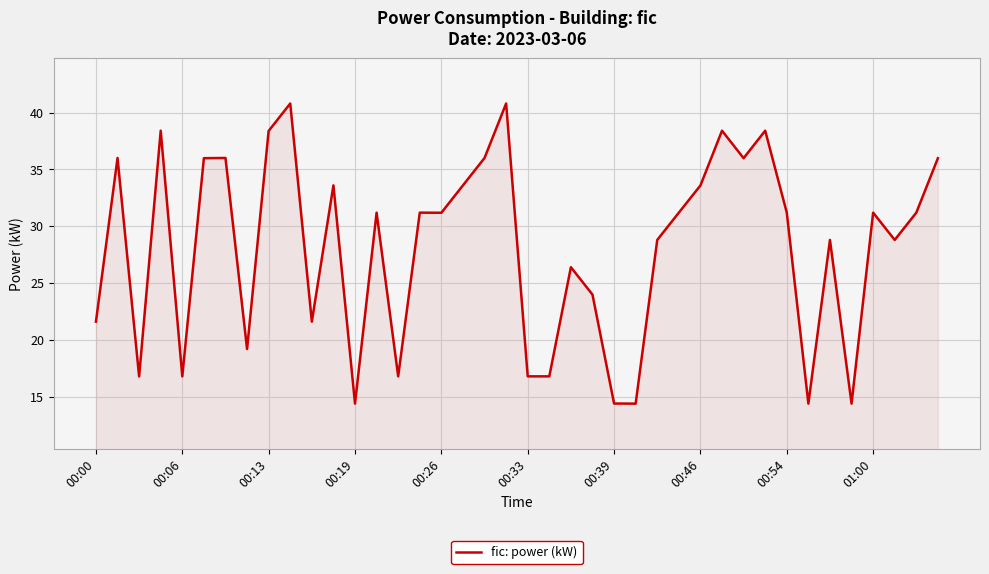

What is the minimum value shown in the chart?

14.4